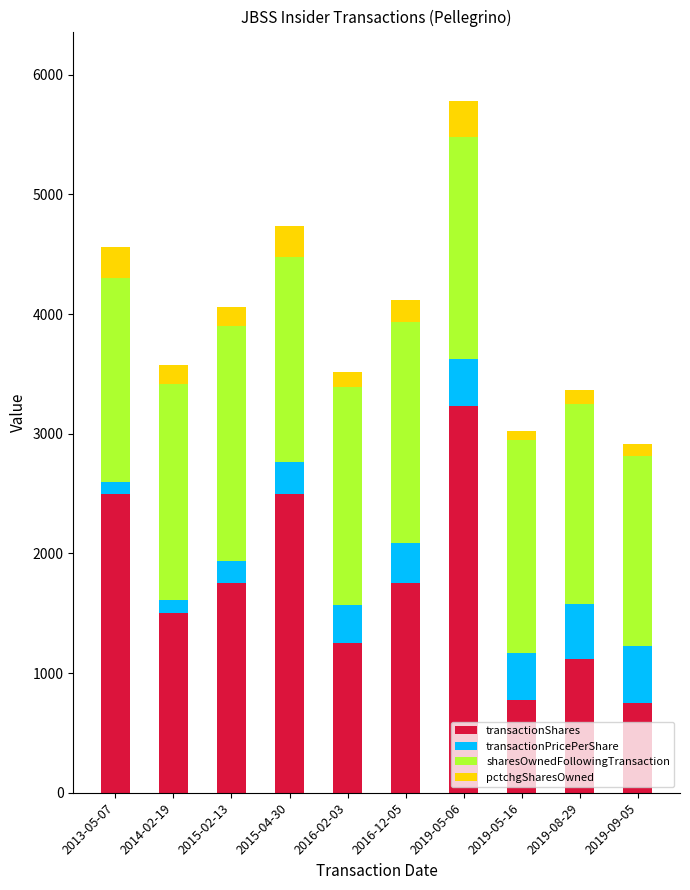

The value of transactionShares at 2019-05-16 is 1087.5. True or false?

False